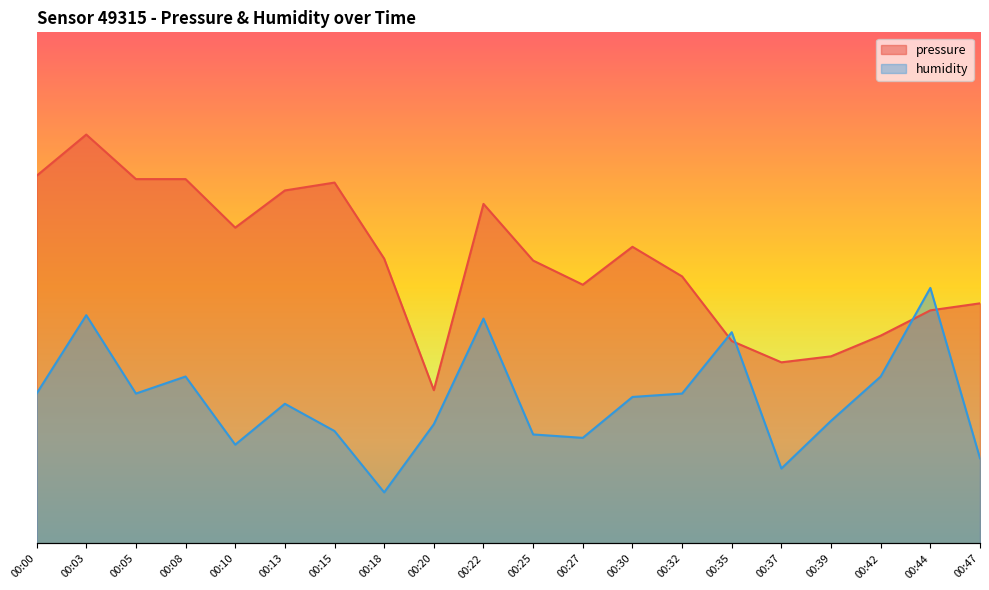

Reading left to right, list all the values displayed in this chart.

pressure: 00:00=0.7	00:03=0.8	00:05=0.7	00:08=0.7	00:10=0.6	00:13=0.7	00:15=0.7	00:18=0.6	00:20=0.3	00:22=0.7	00:25=0.6	00:27=0.5	00:30=0.6	00:32=0.5	00:35=0.4	00:37=0.4	00:39=0.4	00:42=0.4	00:44=0.5	00:47=0.5
humidity: 00:00=0.3	00:03=0.4	00:05=0.3	00:08=0.3	00:10=0.2	00:13=0.3	00:15=0.2	00:18=0.1	00:20=0.2	00:22=0.4	00:25=0.2	00:27=0.2	00:30=0.3	00:32=0.3	00:35=0.4	00:37=0.1	00:39=0.2	00:42=0.3	00:44=0.5	00:47=0.2